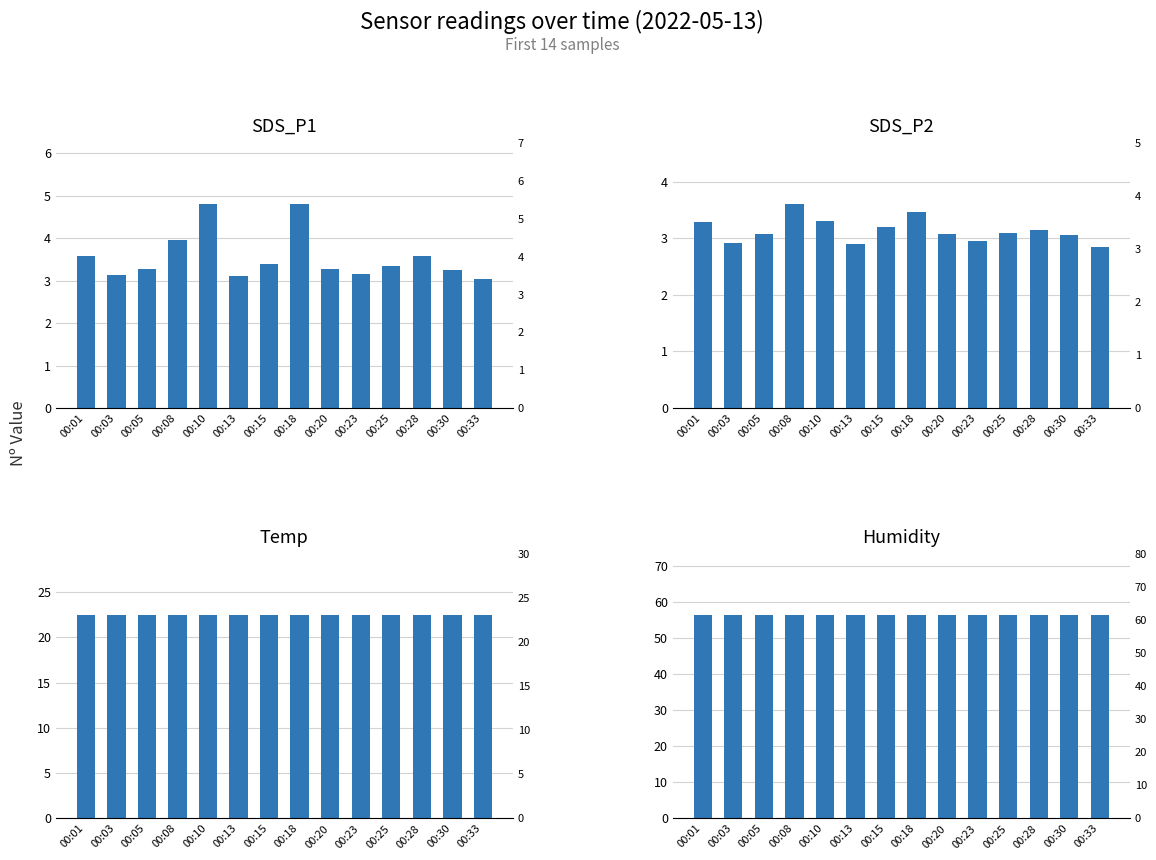

Does the chart contain stacked bars?

No